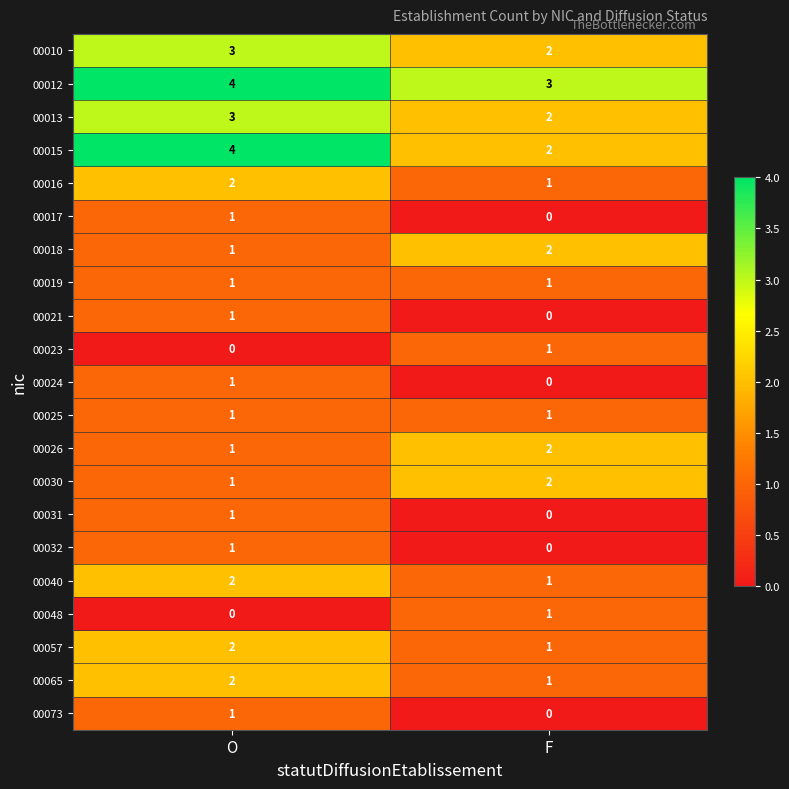

Which series changed the most between O and F?

00015